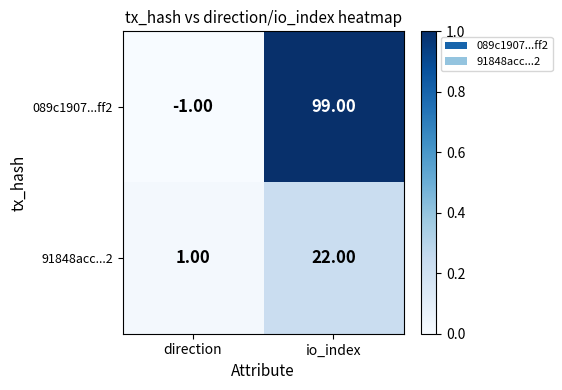

At io_index, list the series in order from smallest to largest.

91848acc...2, 089c1907...ff2